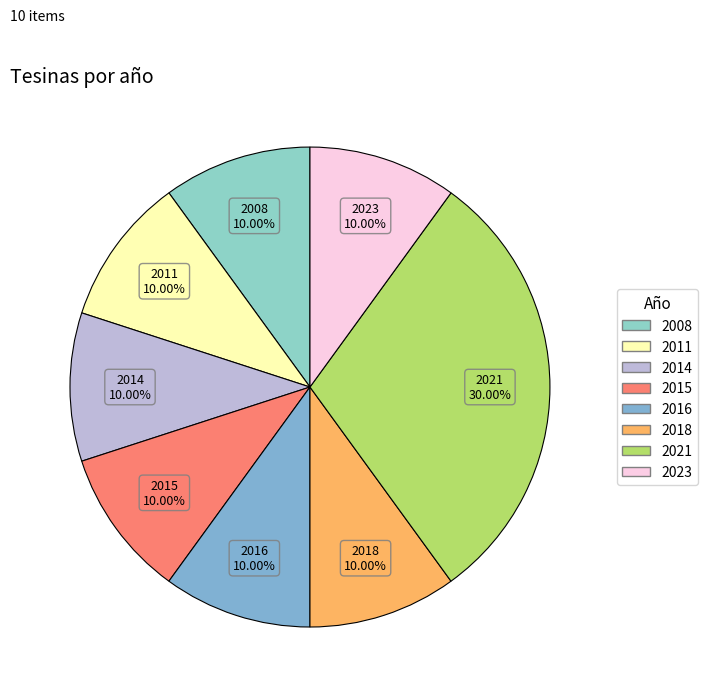

Is the sum of 2014 and 2015 greater than half?

No